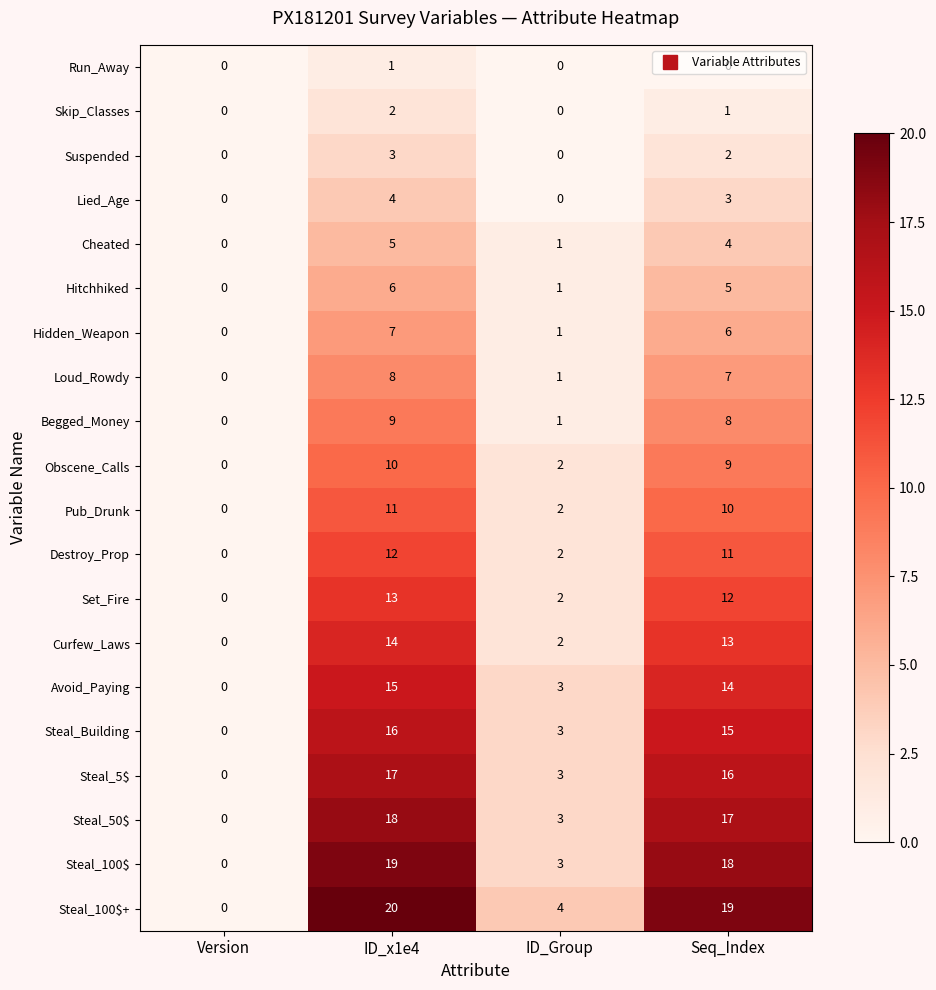

Count the Obscene_Calls values in the range 2 to 10.

3